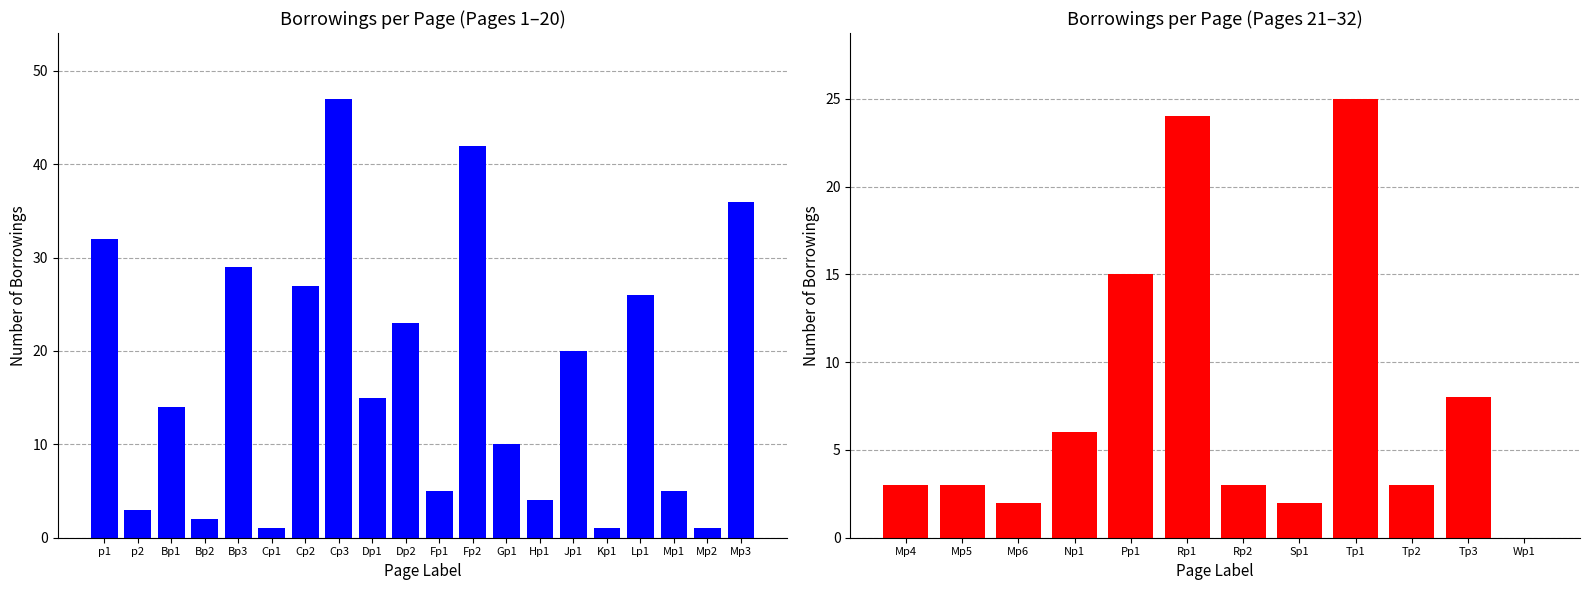

What position from the right is p1?

31